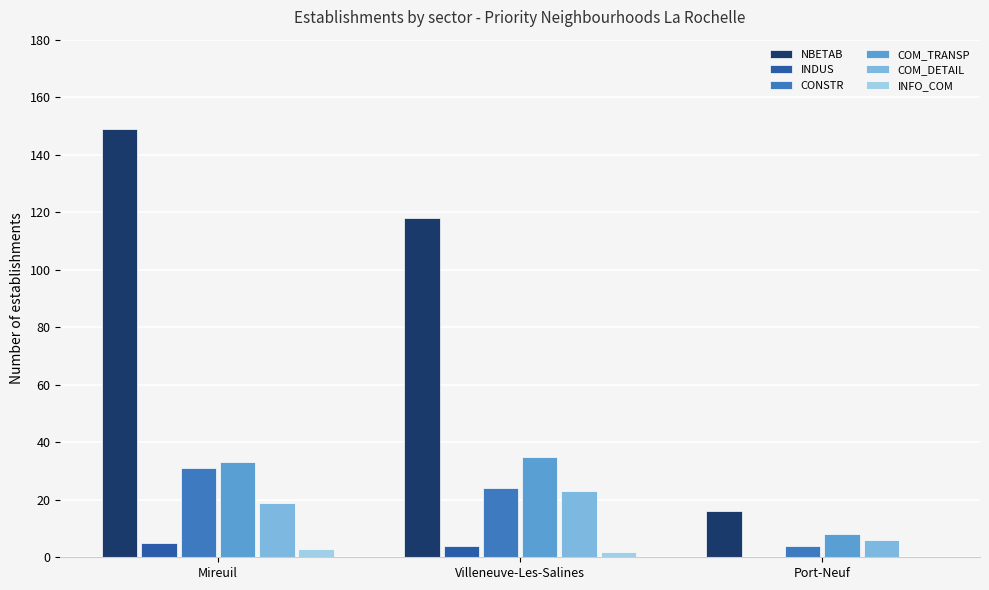

Reading right to left, list all the values displayed in this chart.

NBETAB: Port-Neuf=16	Villeneuve-Les-Salines=118	Mireuil=149
INDUS: Port-Neuf=0	Villeneuve-Les-Salines=4	Mireuil=5
CONSTR: Port-Neuf=4	Villeneuve-Les-Salines=24	Mireuil=31
COM_TRANSP: Port-Neuf=8	Villeneuve-Les-Salines=35	Mireuil=33
COM_DETAIL: Port-Neuf=6	Villeneuve-Les-Salines=23	Mireuil=19
INFO_COM: Port-Neuf=0	Villeneuve-Les-Salines=2	Mireuil=3